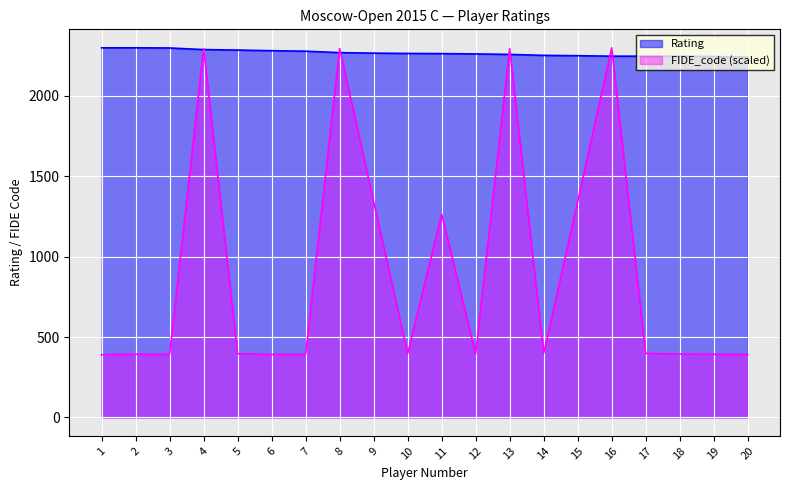

True or false: FIDE_code and Rating intersect in this chart.

True